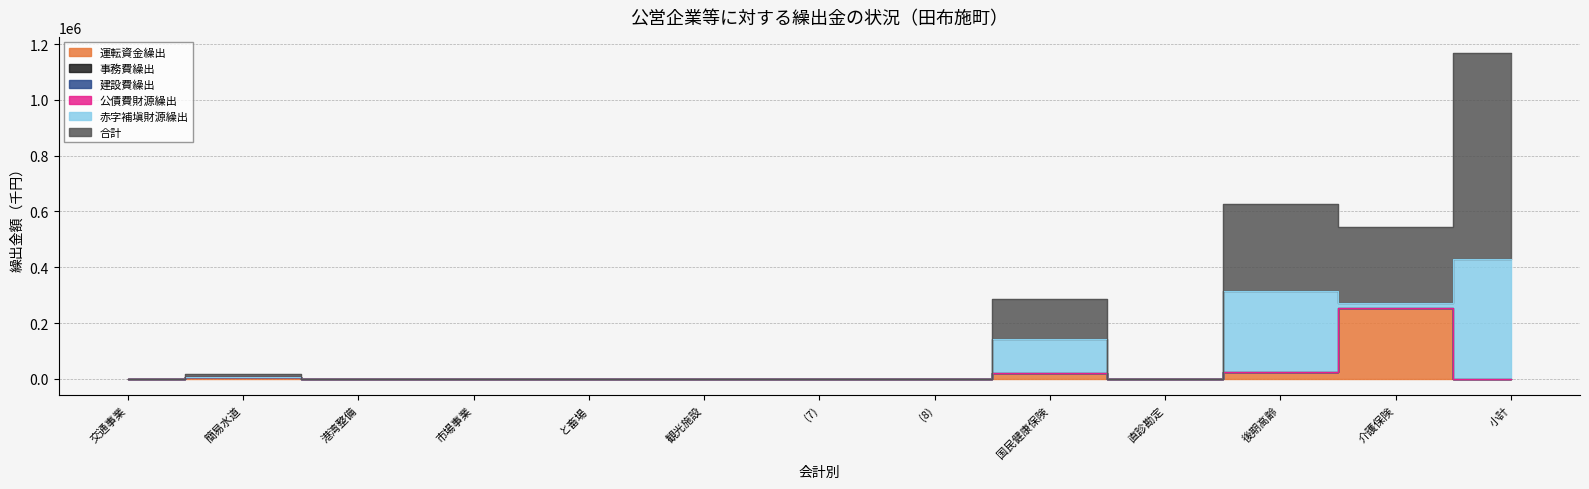

True or false: 赤字補塡財源繰出 and 公債費財源繰出 intersect in this chart.

False